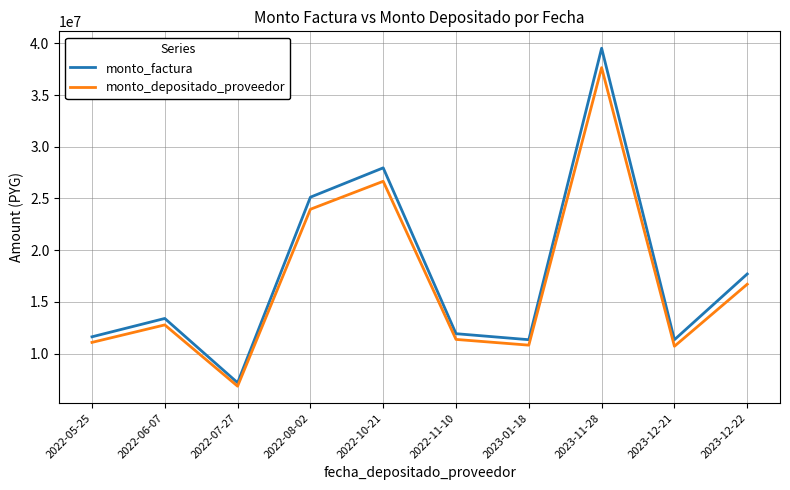

List the series in order of their peak value, highest first.

monto_factura, monto_depositado_proveedor